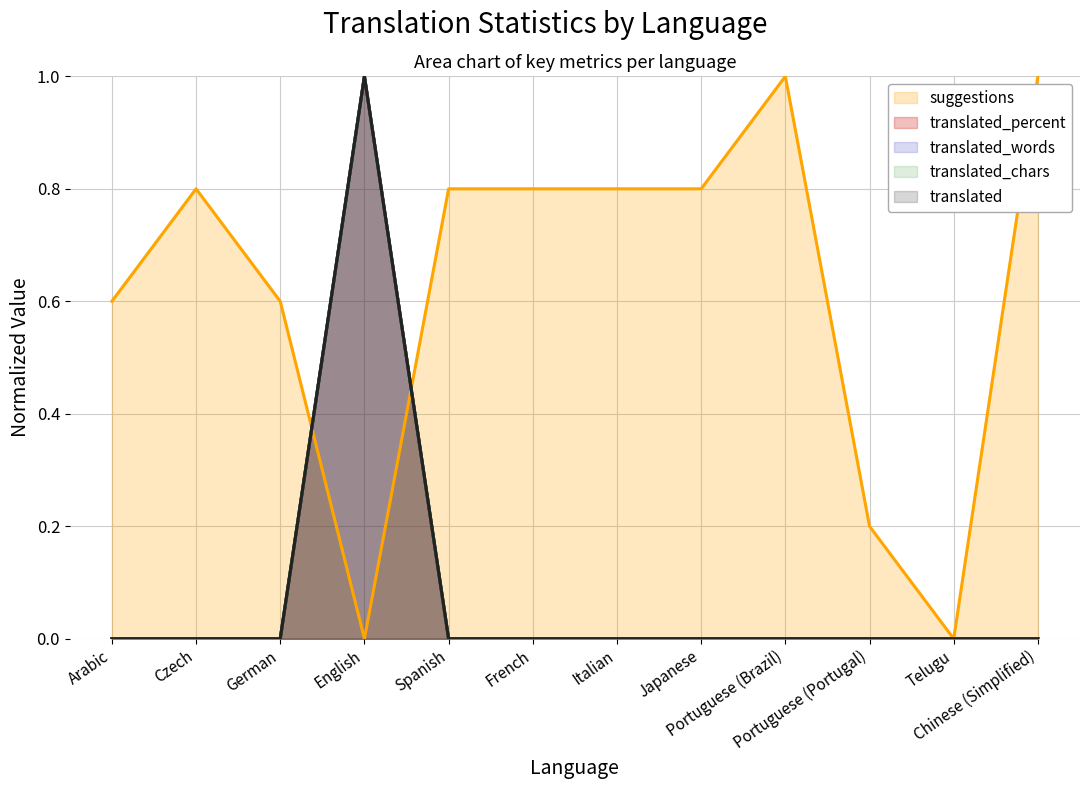

Where is the first local maximum for translated_chars?

English